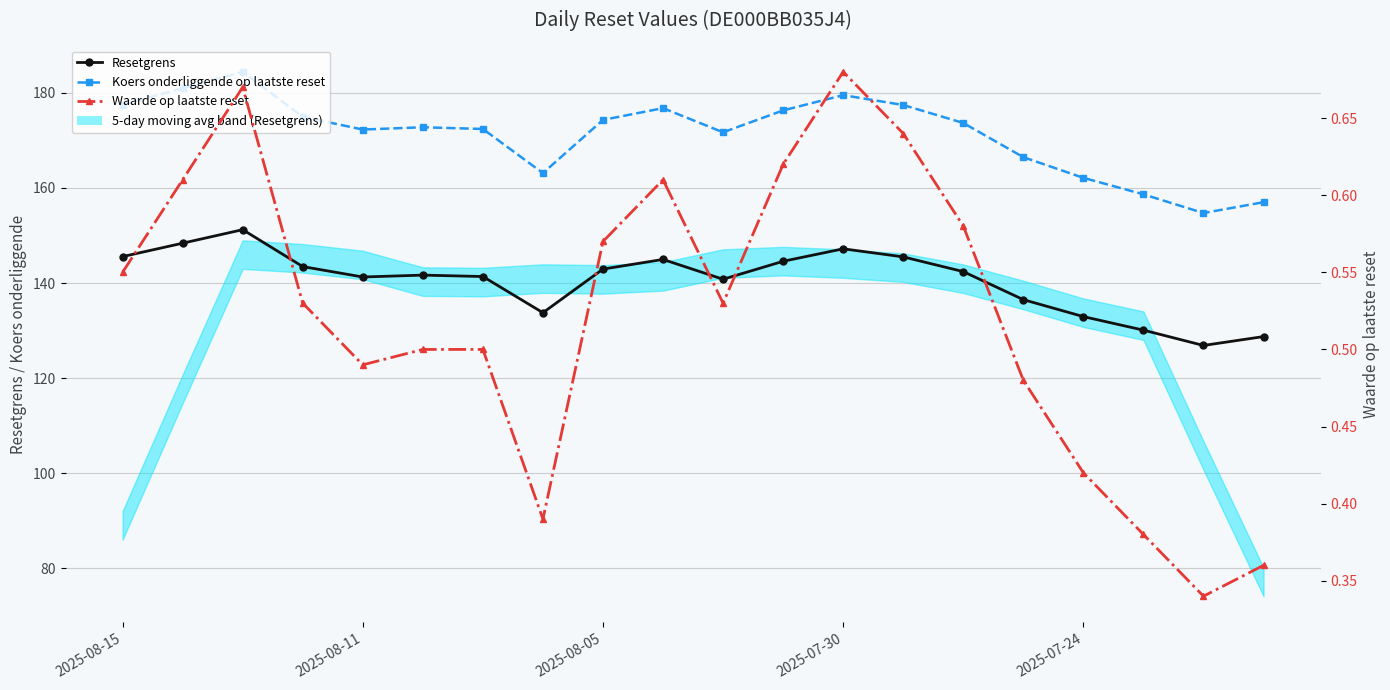

The Koers onderliggende op laatste reset series shows 176.3 at 11. True or false?

True